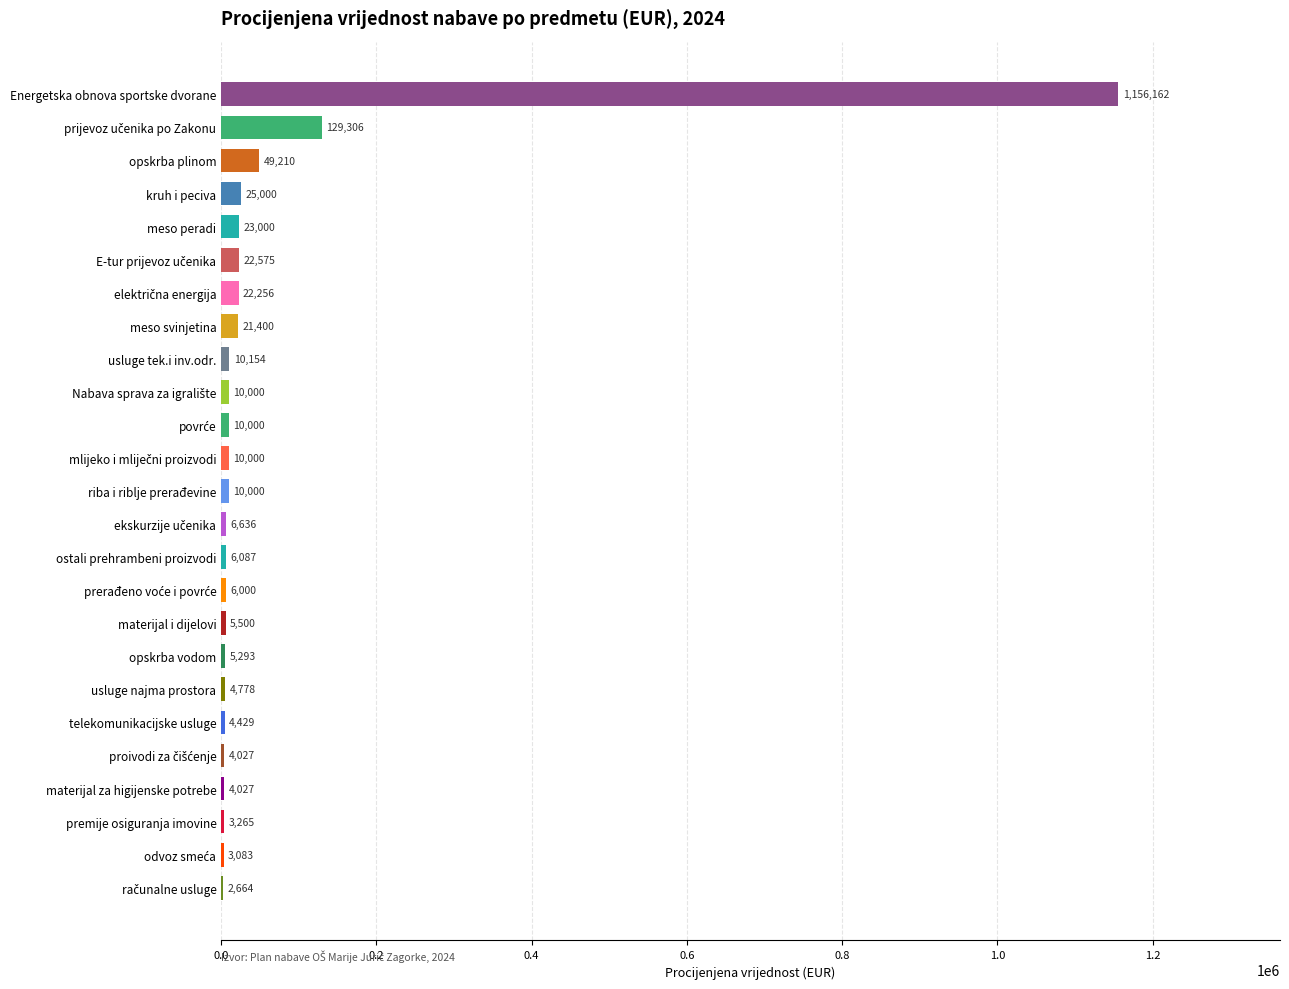

The value at ostali prehrambeni proizvodi is 6087.2. True or false?

True